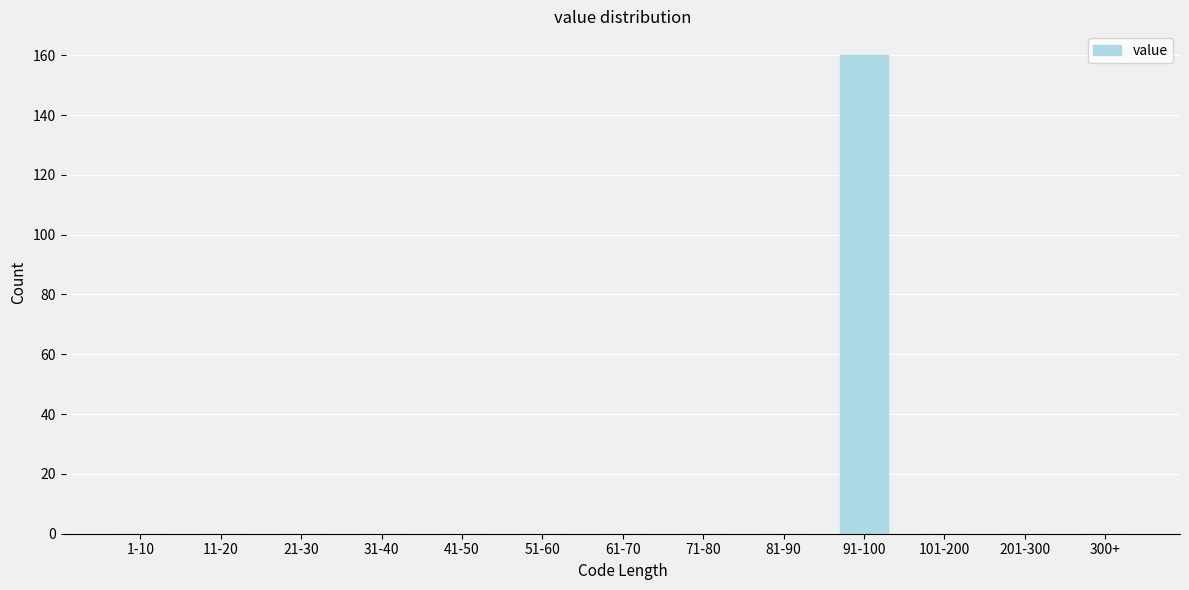

Reading left to right, list all the values displayed in this chart.

1-10=0	11-20=0	21-30=0	31-40=0	41-50=0	51-60=0	61-70=0	71-80=0	81-90=0	91-100=160	101-200=0	201-300=0	300+=0